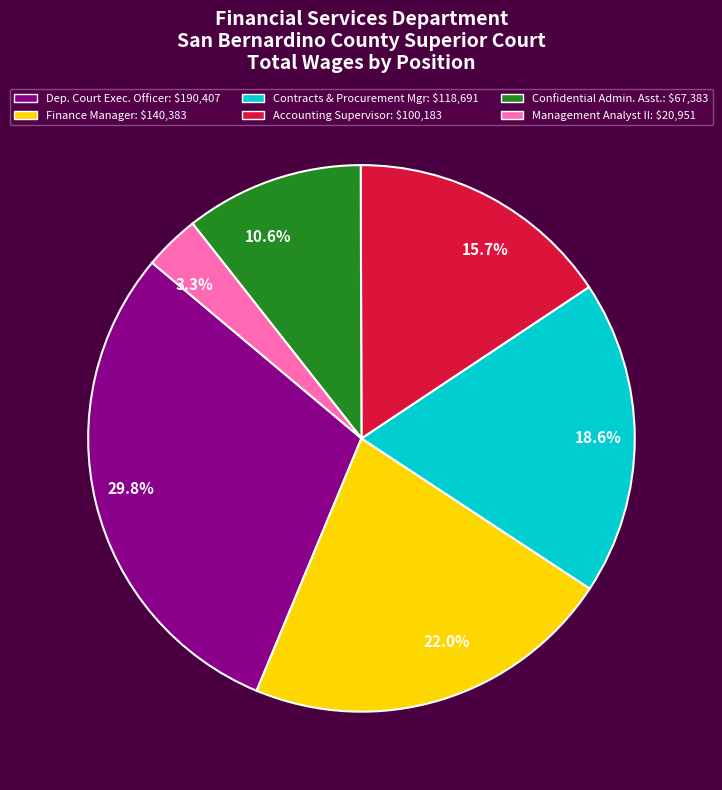

Does any single category account for the majority?

No